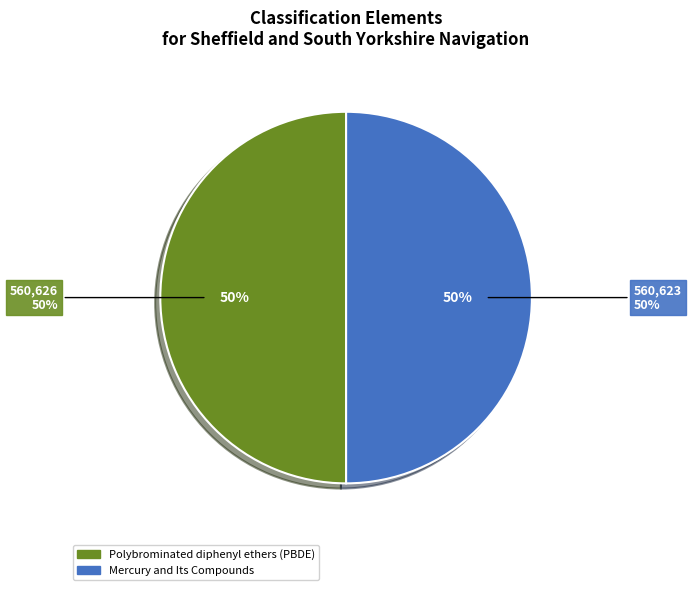

What is the largest slice in the pie chart?

Polybrominated diphenyl ethers (PBDE)